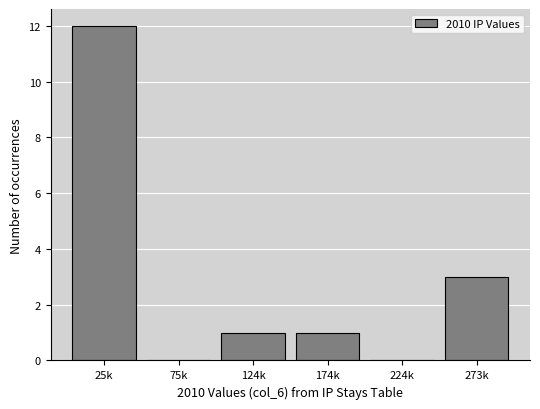

Reading left to right, extract all data points from this chart.

25k=12	75k=0	124k=1	174k=1	224k=0	273k=3